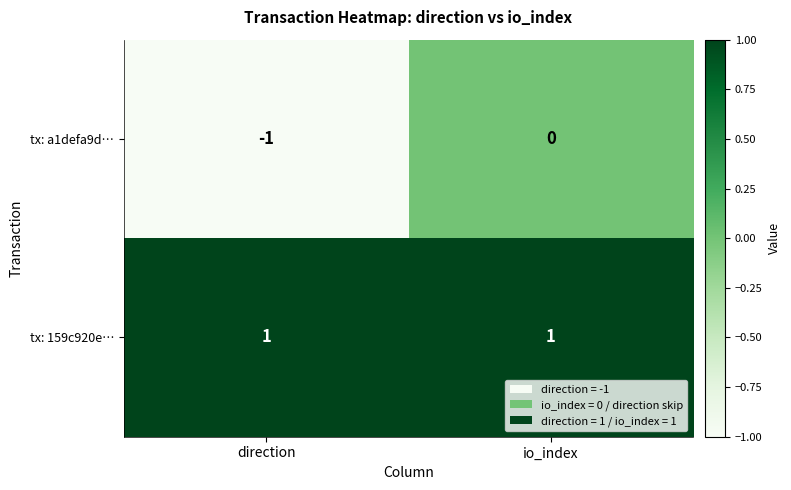

Which series changed the most between direction and io_index?

tx: a1defa9d…